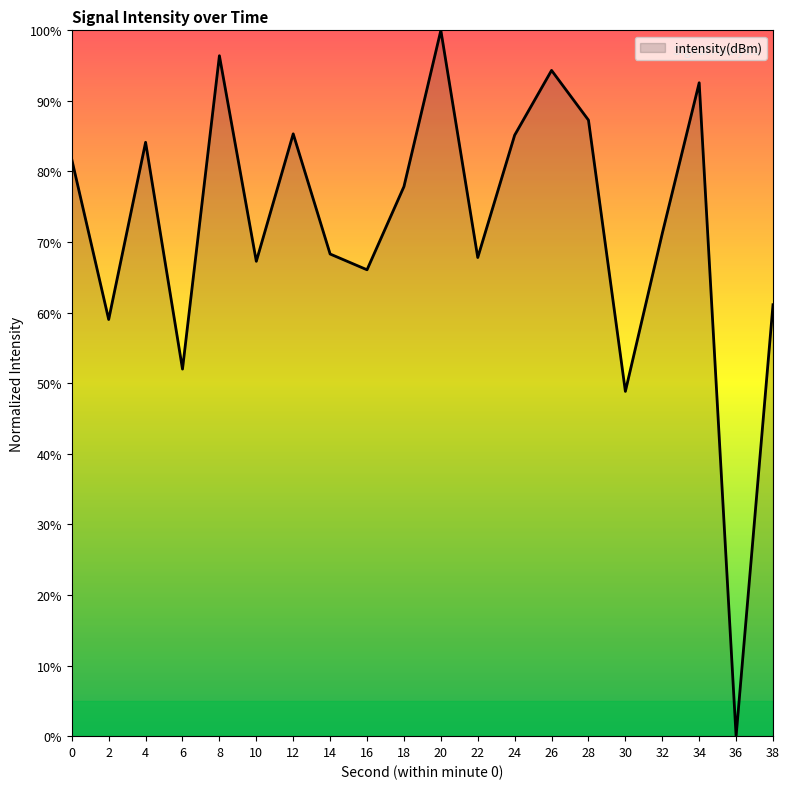

What is the ratio of the value at 24 to the value at 0?

1.0